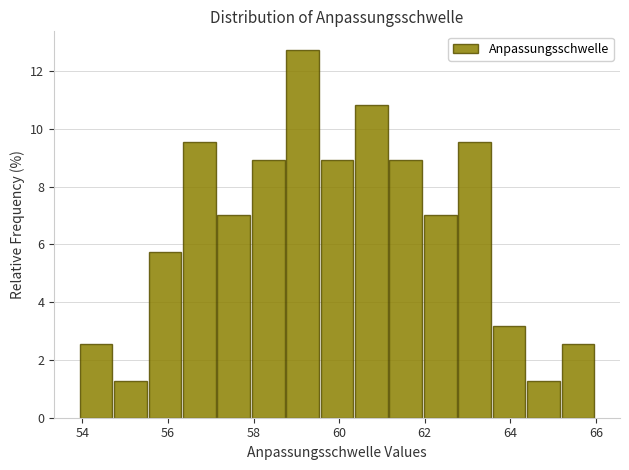

Over which range of the x-axis is the bar tallest?

58.8 to 59.6